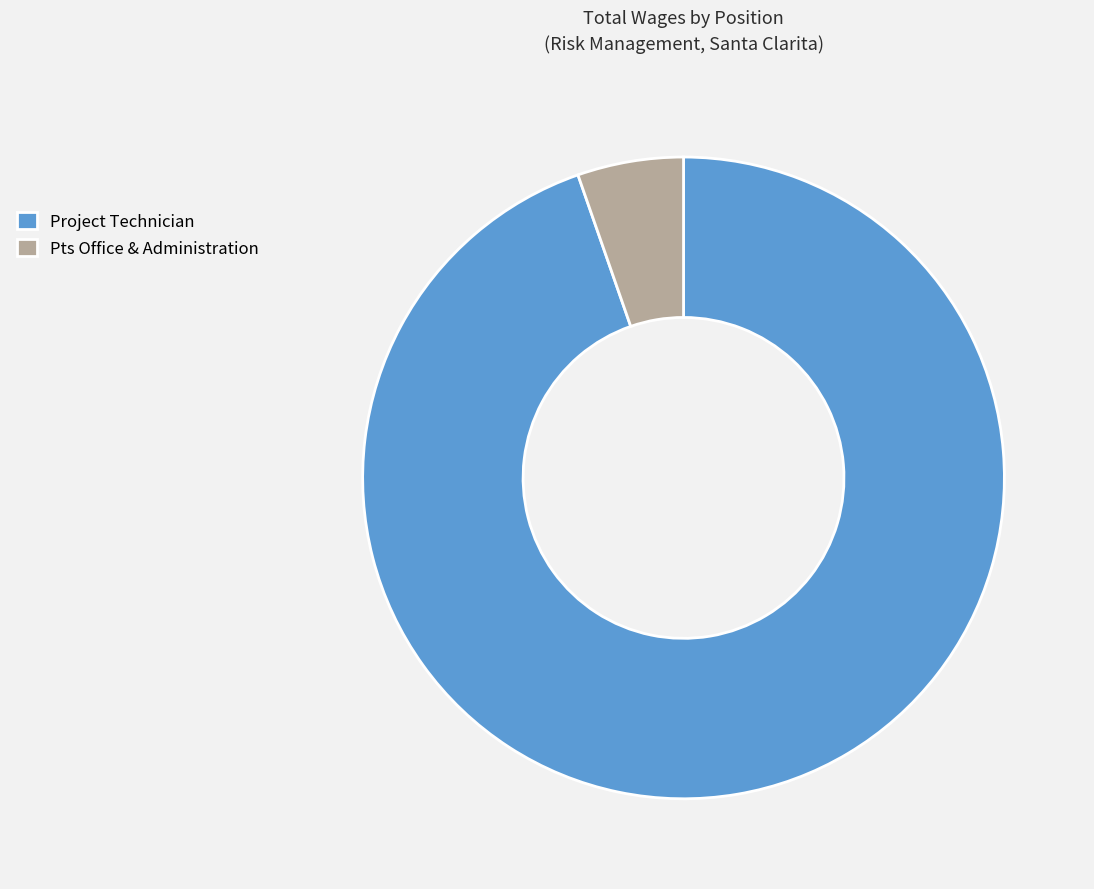

Which slice is the largest?

Project Technician